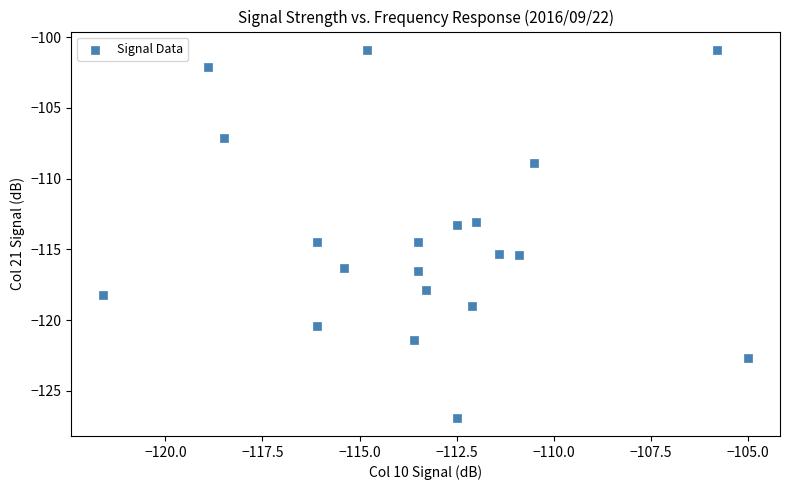

What is the range of Y values (max minus min)?

26.0